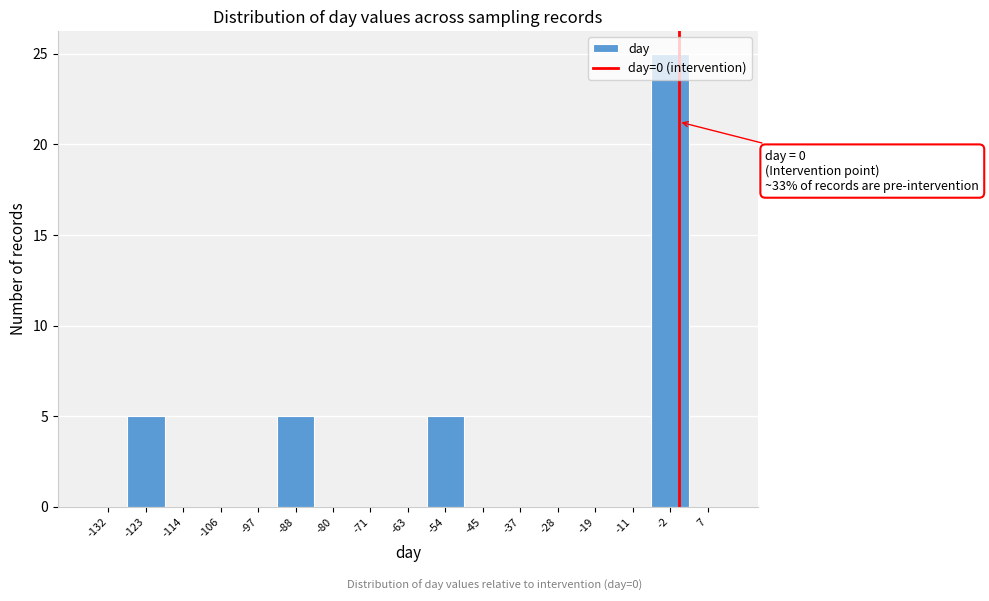

Over which range of the x-axis is the bar tallest?

-6 to 2